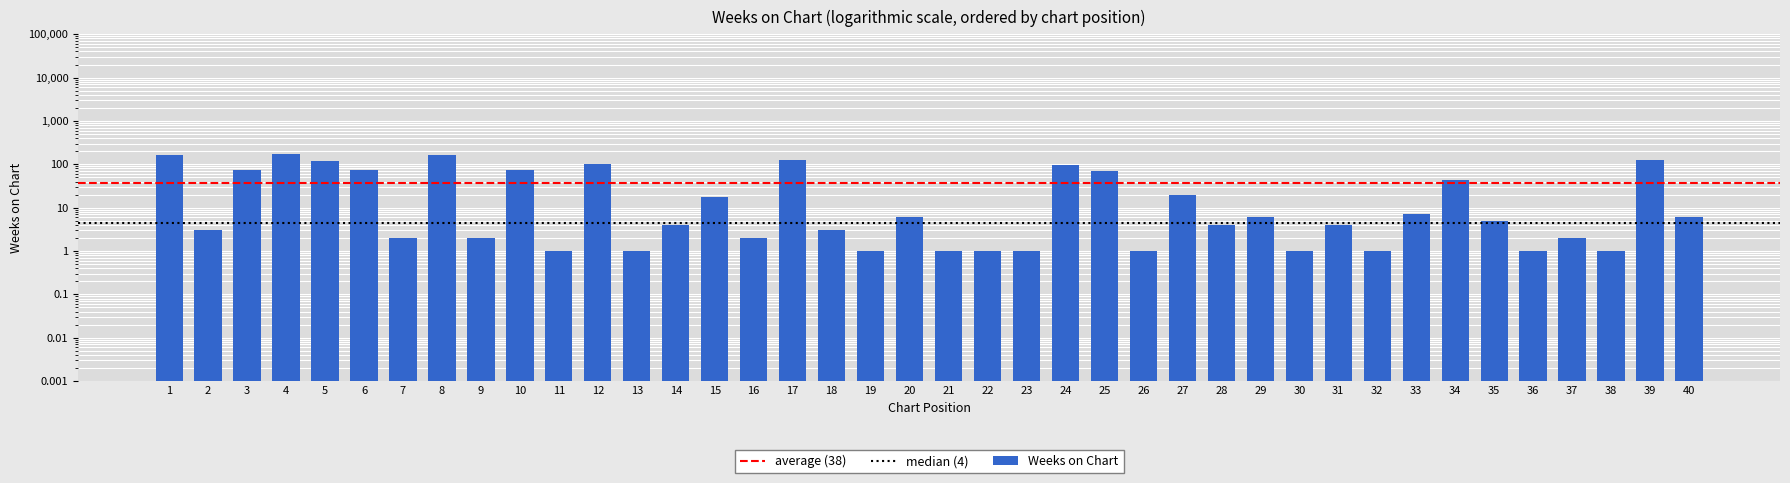

Are the bars grouped side by side (vs. stacked)?

No